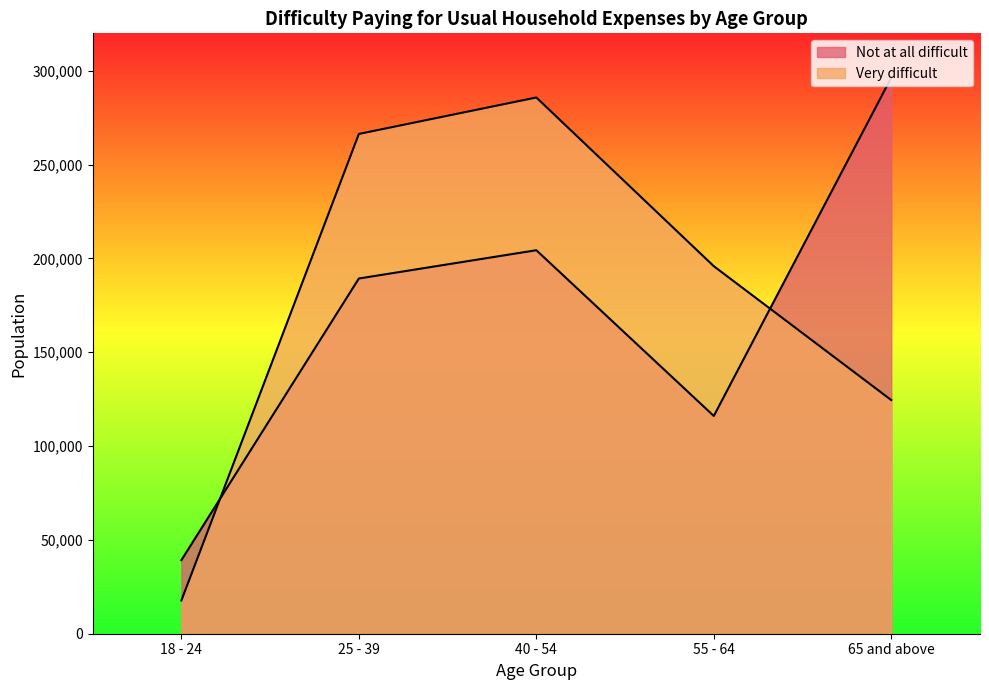

Which series changed the most between 25 - 39 and 65 and above?

Very difficult